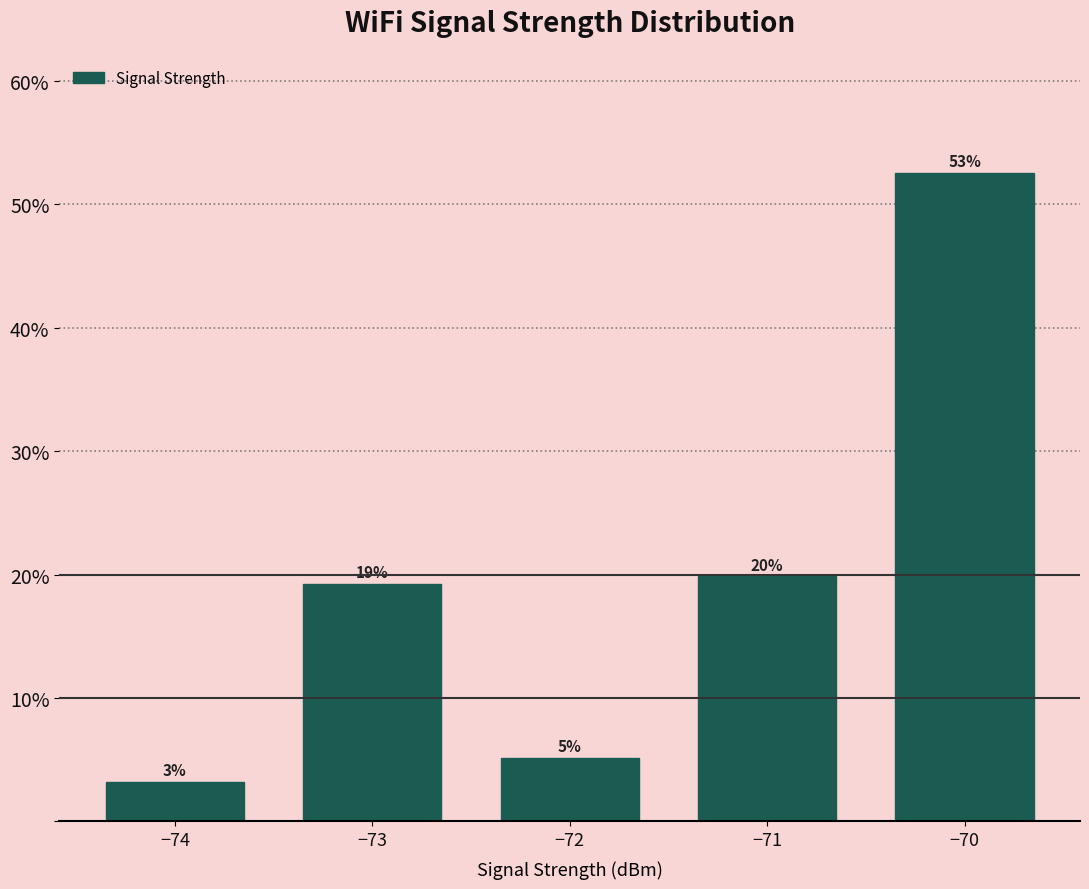

How many bars are there in total?

5